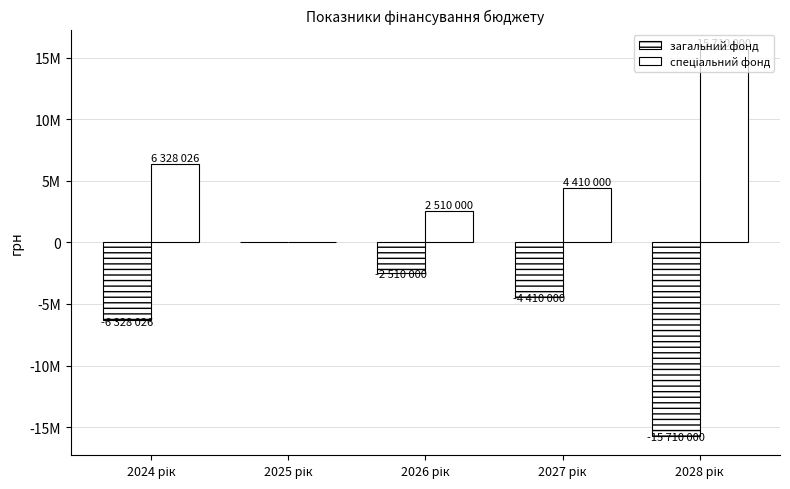

What is the difference between the highest and lowest values at 2028 рік?

31420000